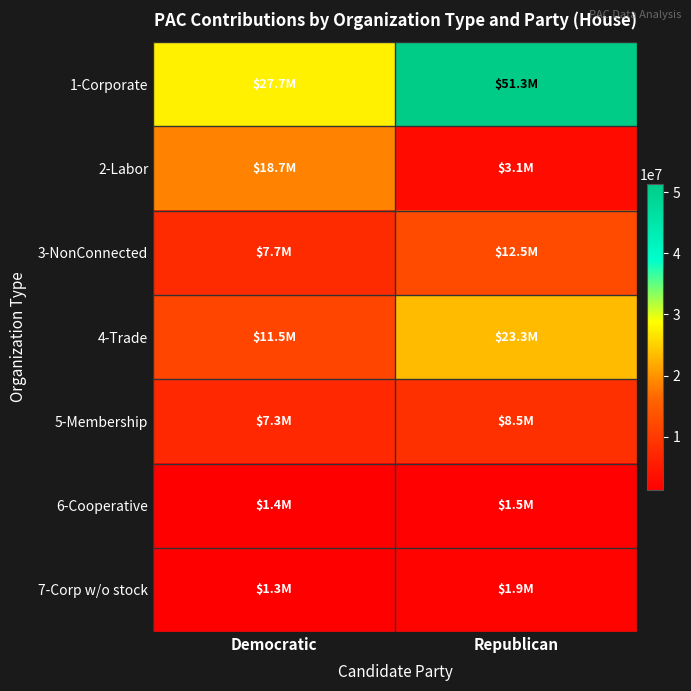

Which series has the largest range (max minus min)?

1-Corporate